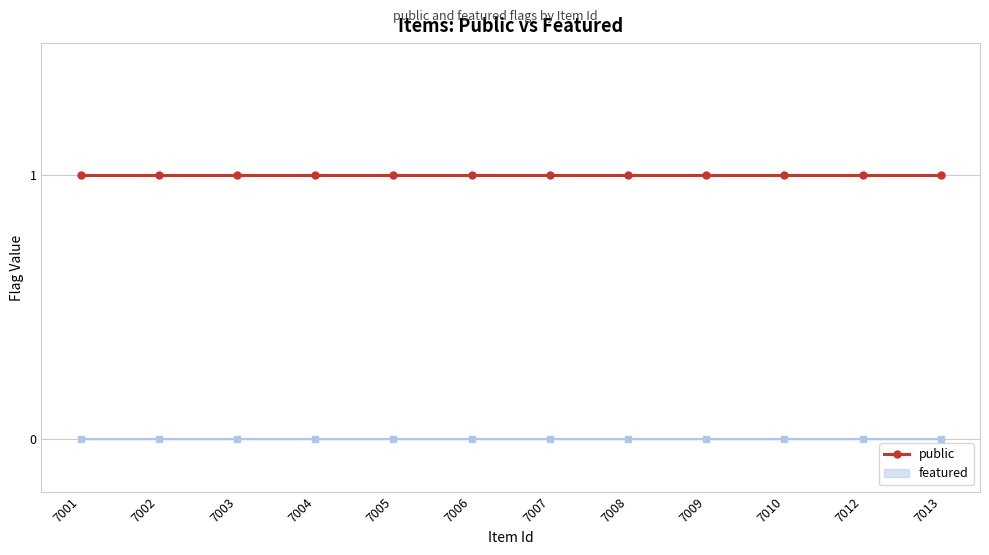

Rank the series by their average value, from lowest to highest.

featured, public